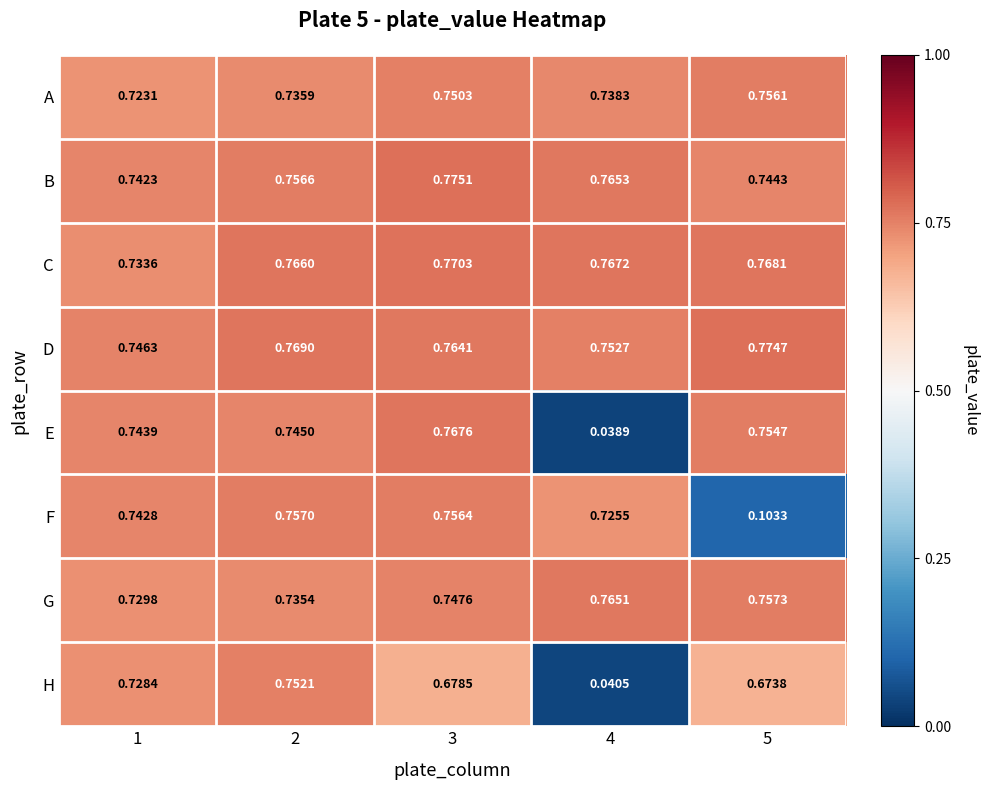

Rank the series by their maximum value, from highest to lowest.

B, D, C, E, G, F, A, H